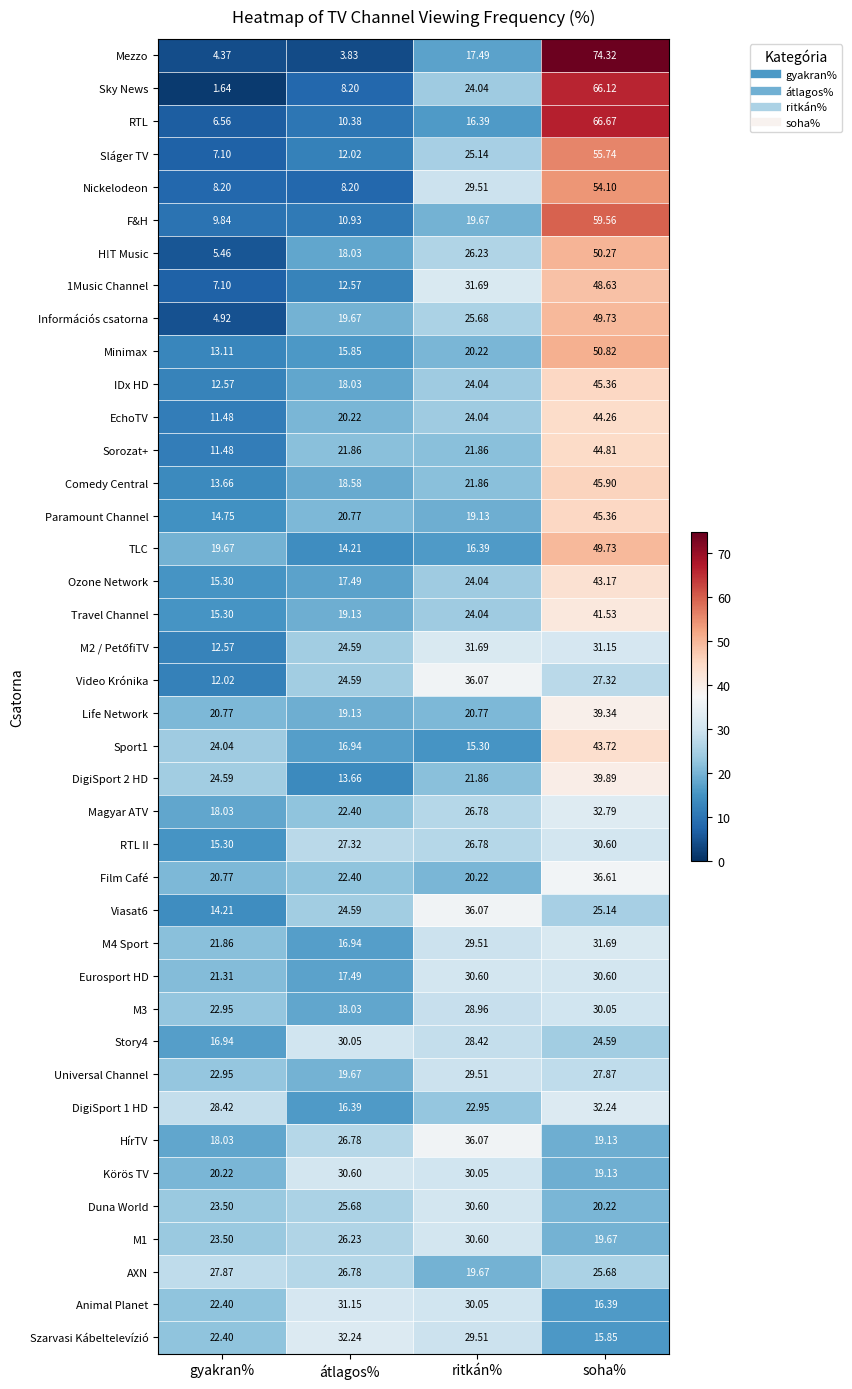

Where does the Duna World series first go above 25?

átlagos%